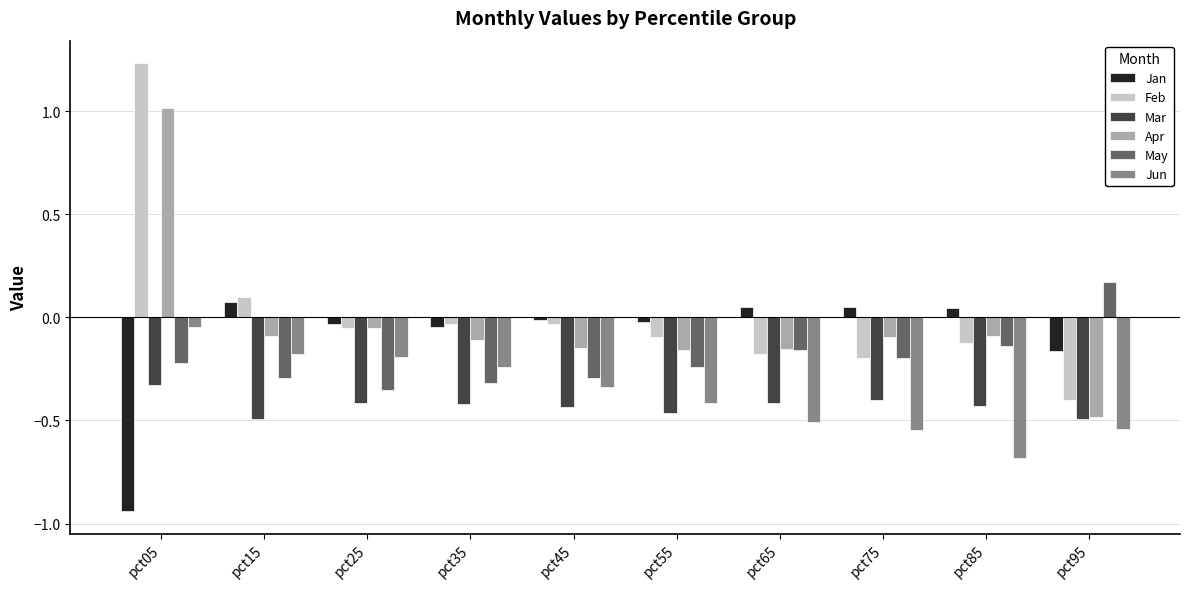

Which label corresponds to the smallest value in the chart?

pct05